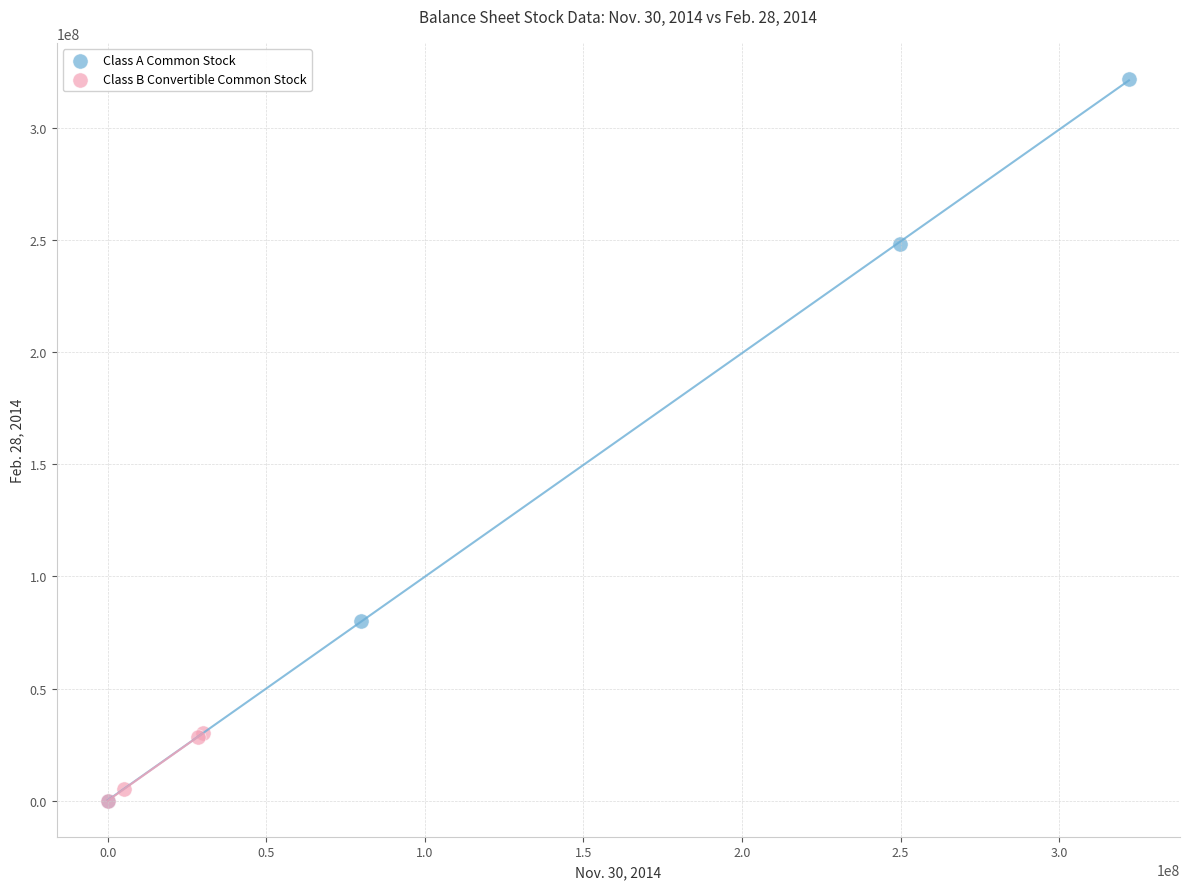

What are all the series names shown in the legend?

Class A Common Stock, Class B Convertible Common Stock